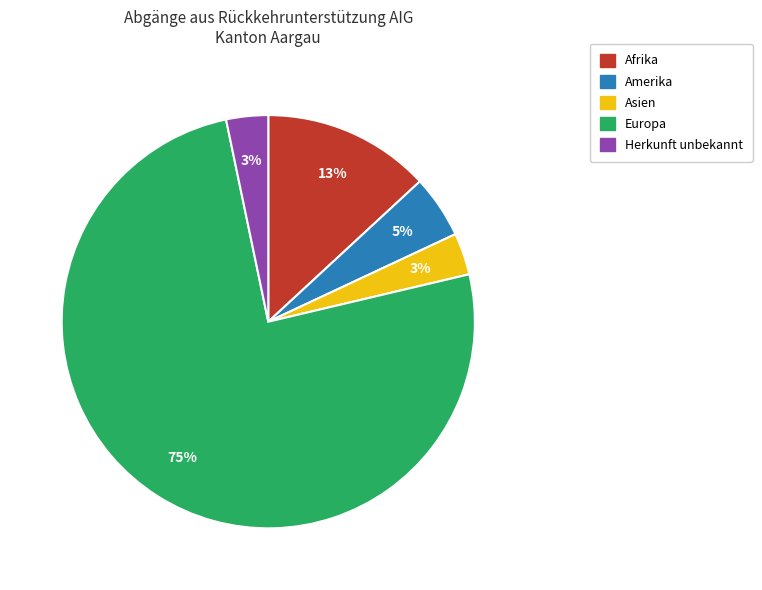

To the nearest percent, what is the difference between the Afrika and Herkunft unbekannt slice percentages?

10%